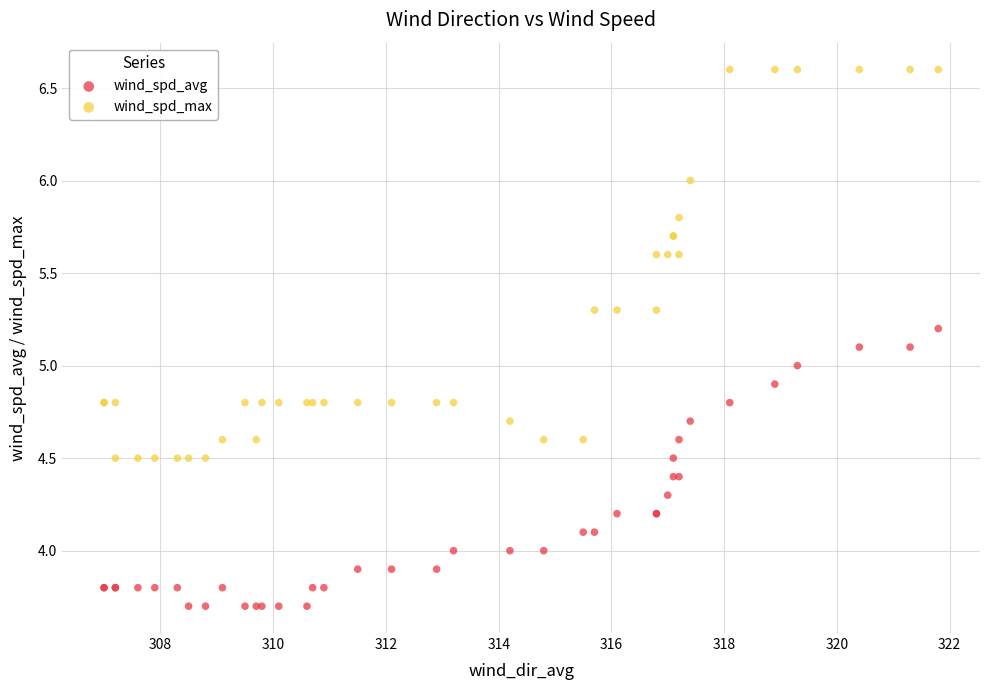

Which series contains the highest Y value?

wind_spd_max